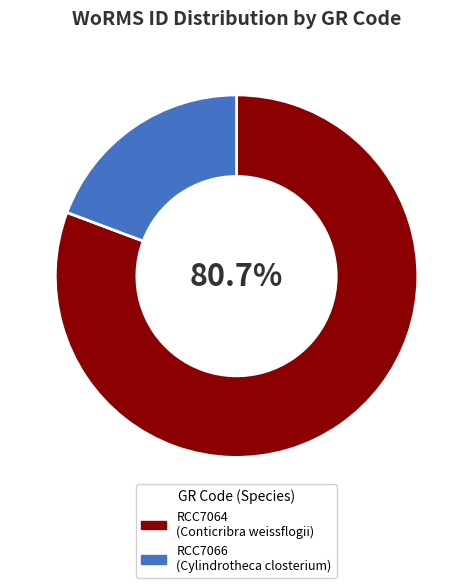

To the nearest percent, what is the difference between the largest and smallest slice percentages?

61%